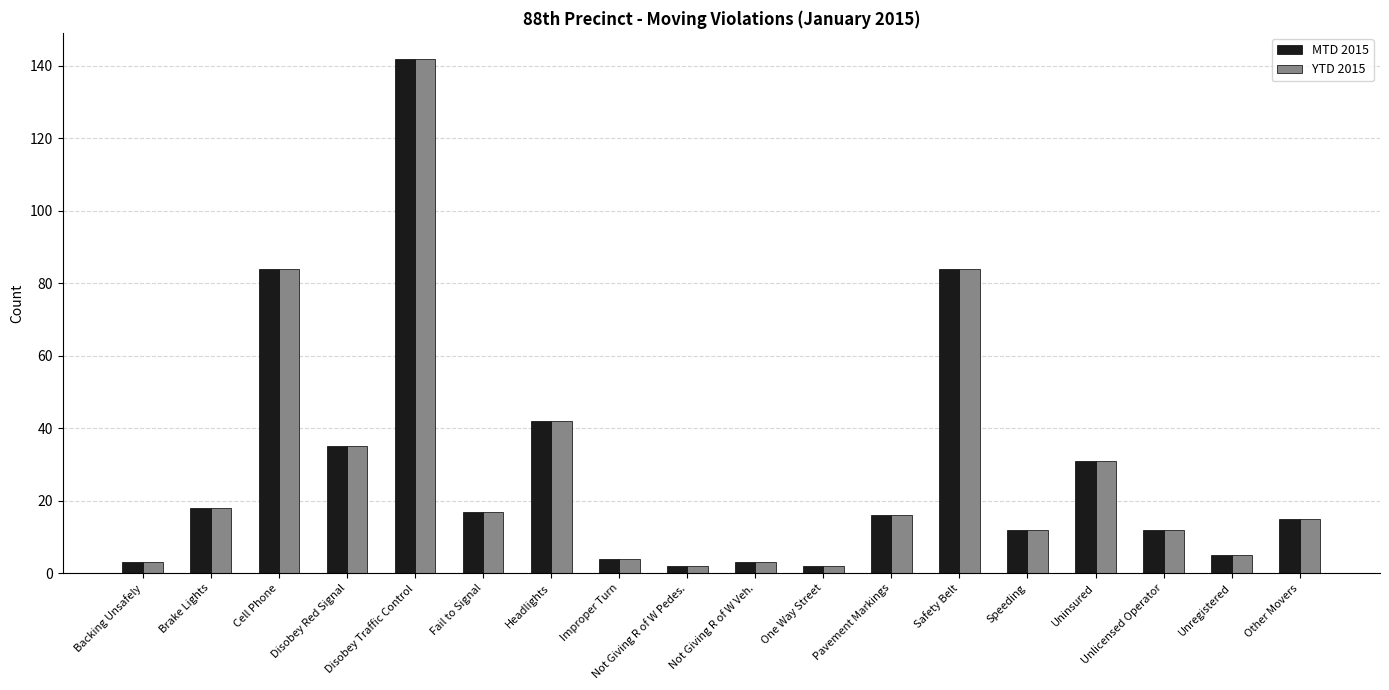

Which category has the highest value in the YTD 2015 series?

Disobey Traffic Control